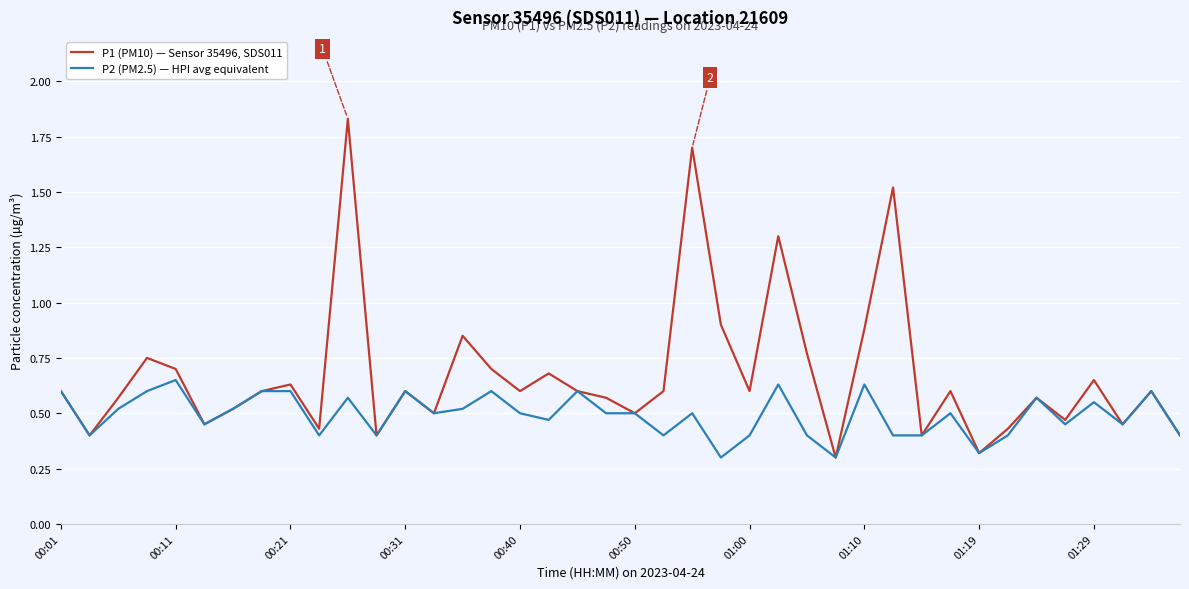

How many distinct data groups are displayed?

2